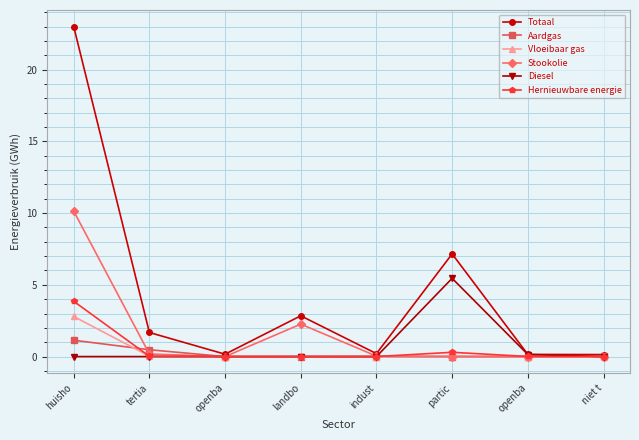

Between openba and huisho, which is larger?

huisho